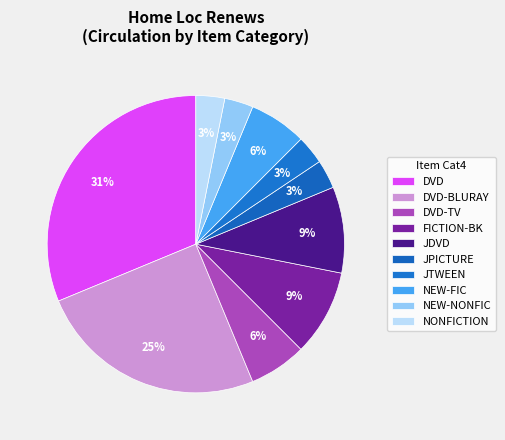

Which category has the smallest portion of the pie?

JPICTURE